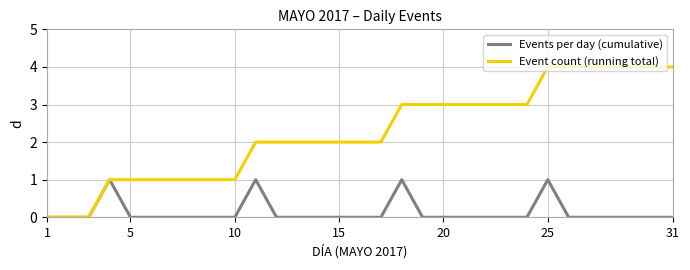

Reading left to right, transcribe all the data shown in this chart.

Events per day (cumulative): 0	0	0	1	0	0	0	0	0	0	1	0	0	0	0	0	0	1	0	0	0	0	0	0	1	0	0	0	0	0	0
Event count (running total): 0	0	0	1	1	1	1	1	1	1	2	2	2	2	2	2	2	3	3	3	3	3	3	3	4	4	4	4	4	4	4